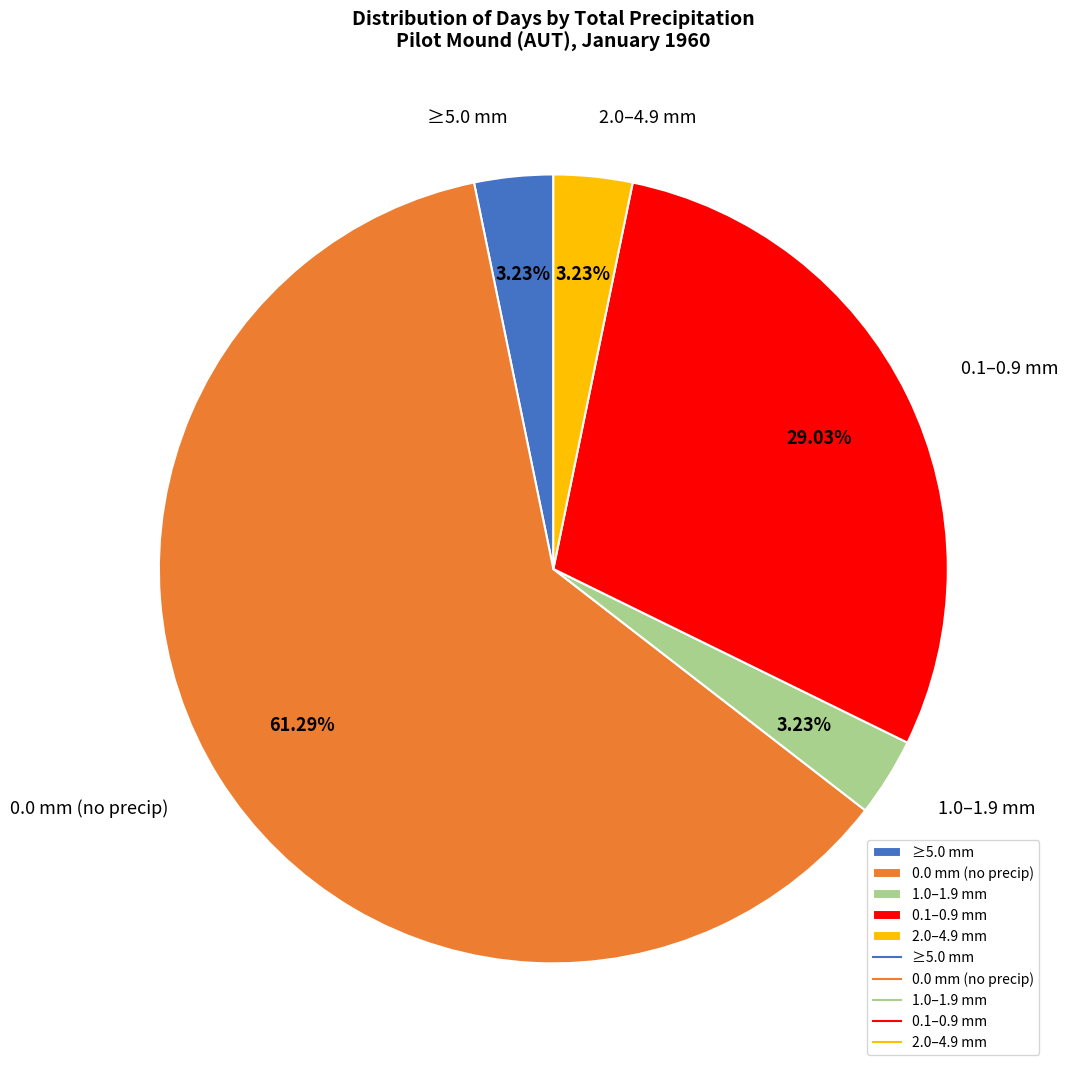

What is the ratio of the value at 1.0–1.9 mm to the value at ≥5.0 mm?

1.0